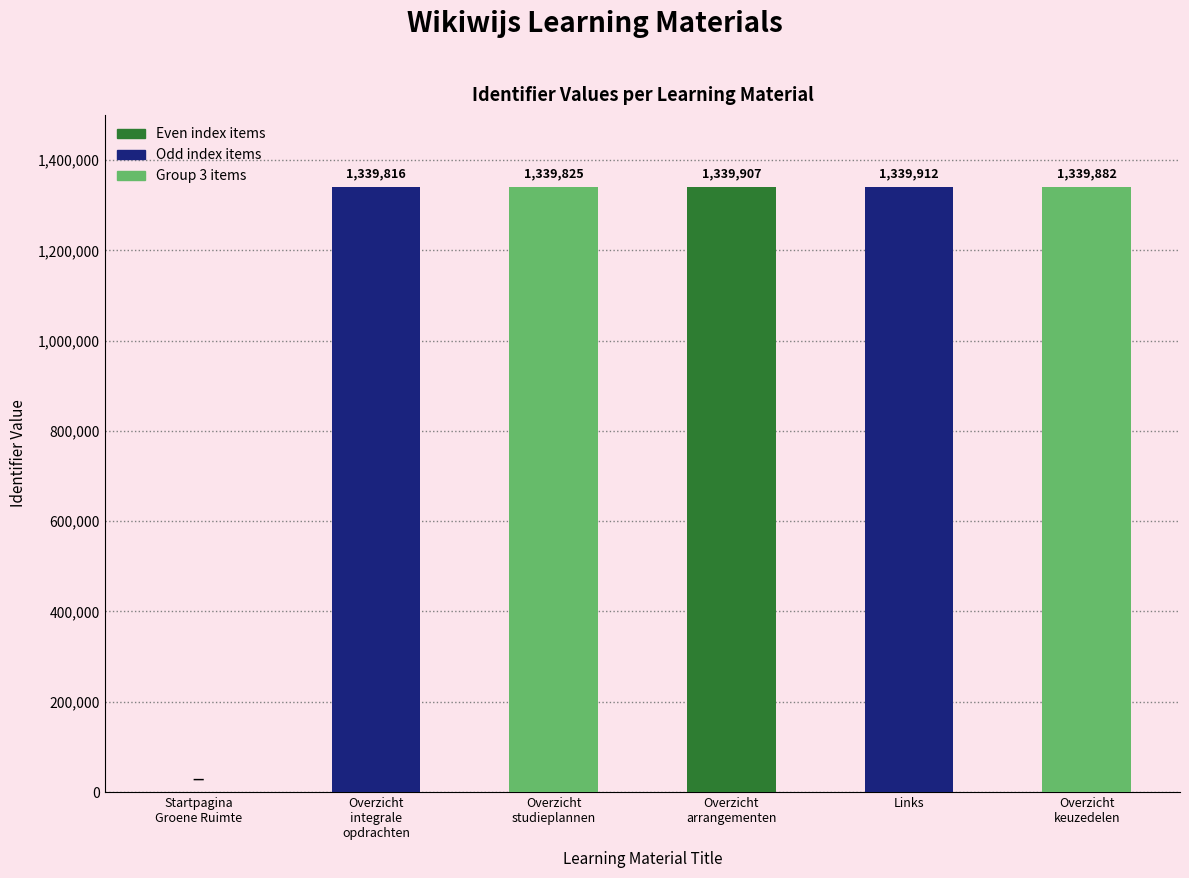

What is the change in value from Overzicht
integrale
opdrachten to Overzicht
arrangementen?

+91